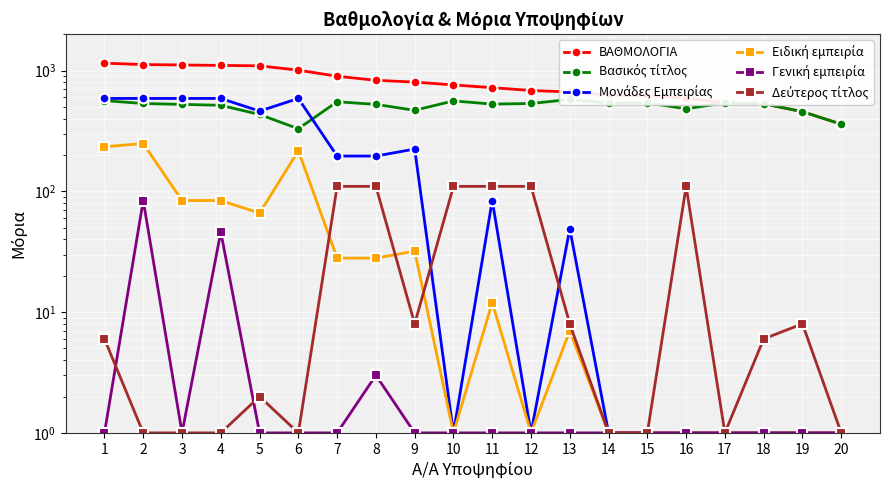

Does the chart display data point markers on the line(s)?

Yes